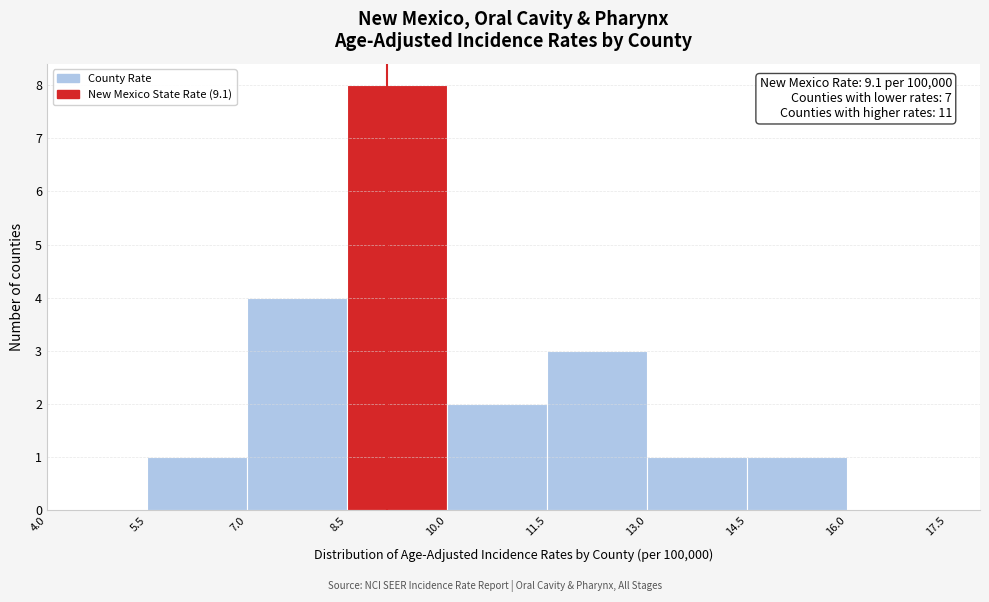

Which range on the x-axis has the tallest bar?

8.5 to 10.0